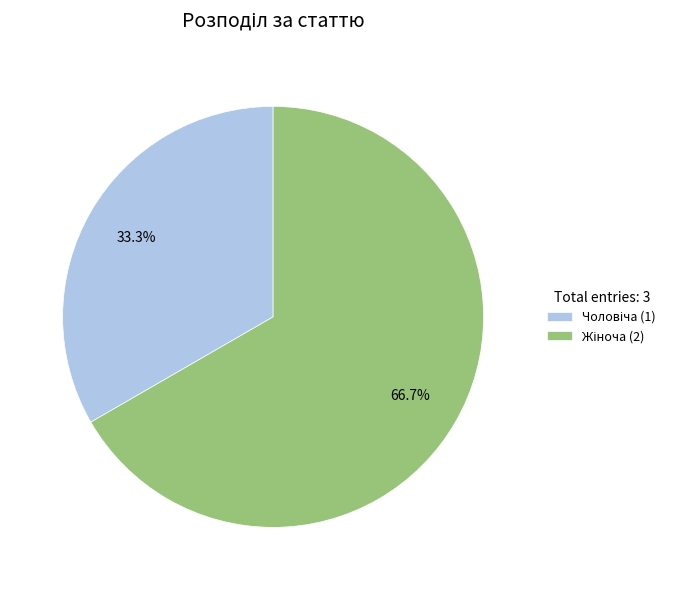

Does any single category account for the majority?

Yes